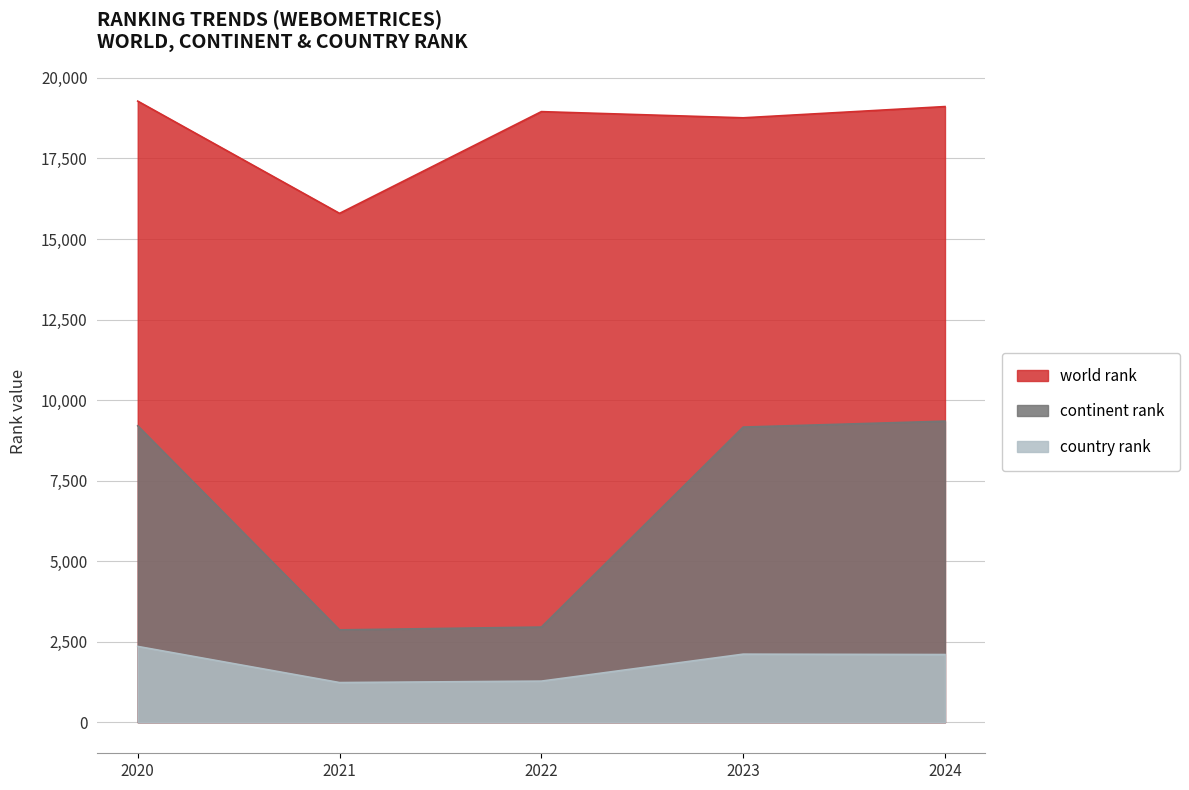

At which label is continent rank closest to 6106?

2023